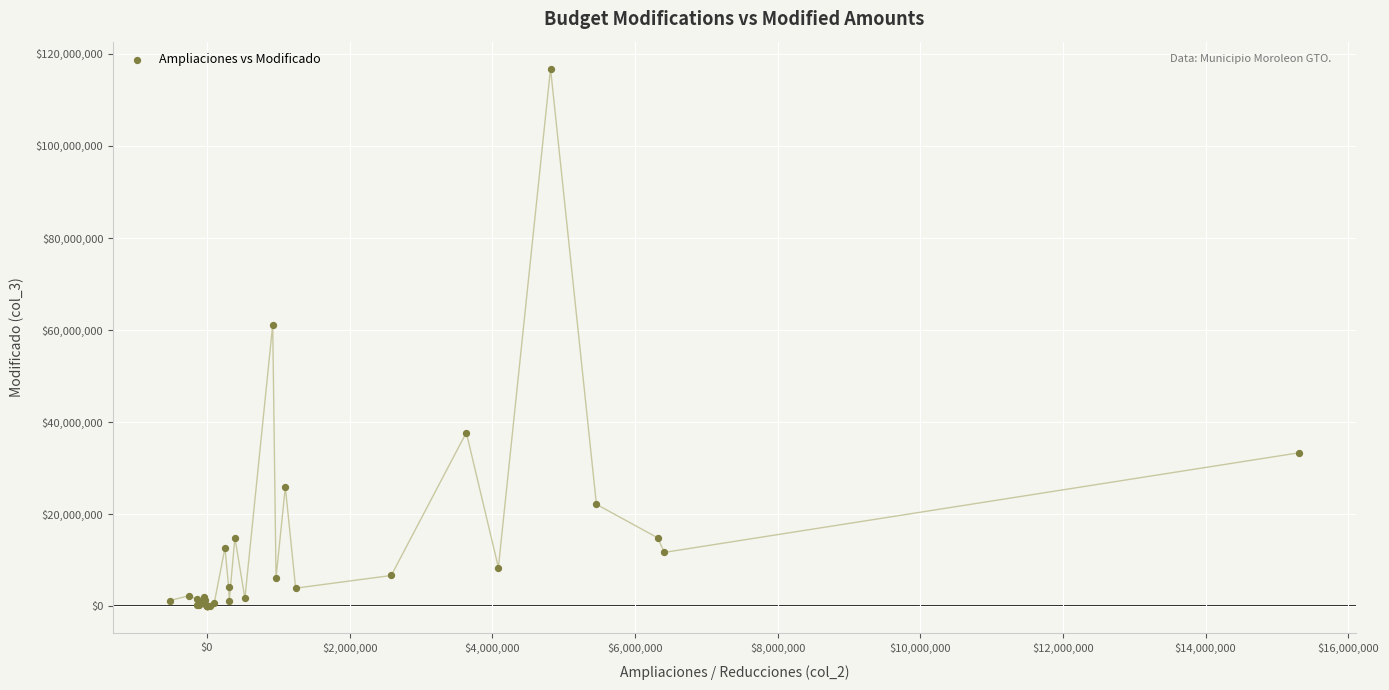

What Y value in the scatter plot is closest to 58392009?

61165438.3